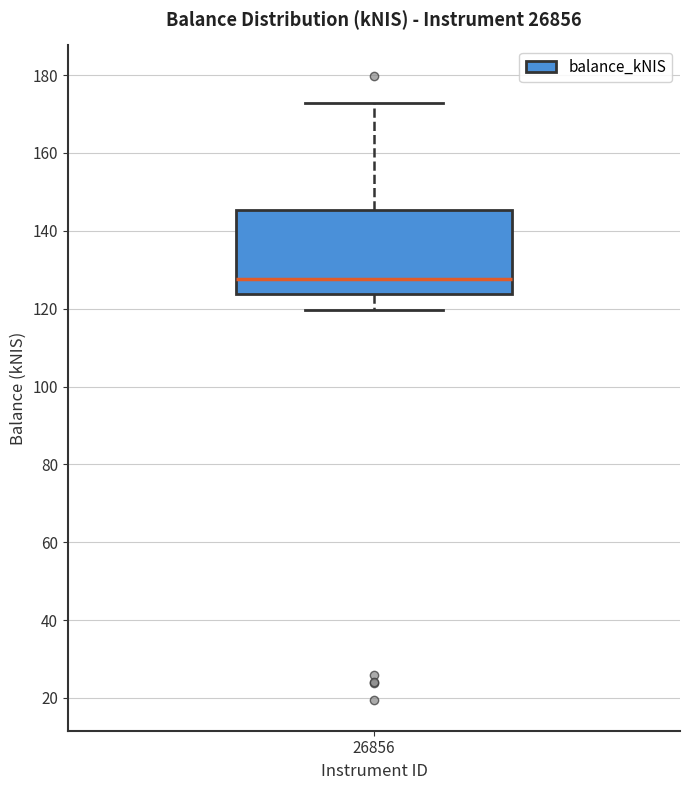

Transcribe this box plot: give where the median line is, the range the box spans, and where the two whiskers end, as read against the y-axis. The values are not printed on the chart, so give them approximately, as read against the axis.

median 128, box 124 to 146, whiskers 120 to 172